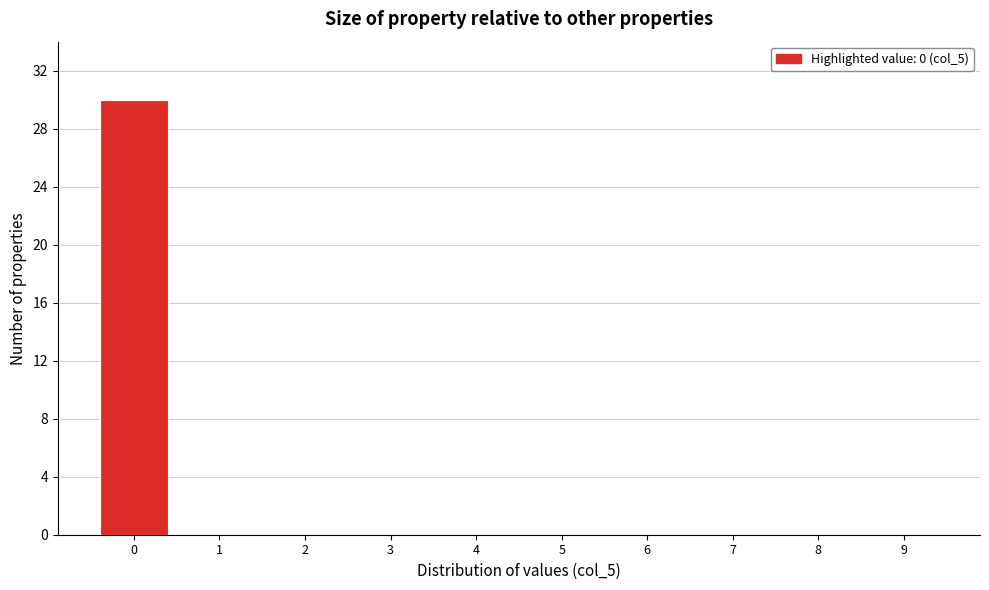

Reading left to right, list all the values displayed in this chart.

0=30	1=0	2=0	3=0	4=0	5=0	6=0	7=0	8=0	9=0